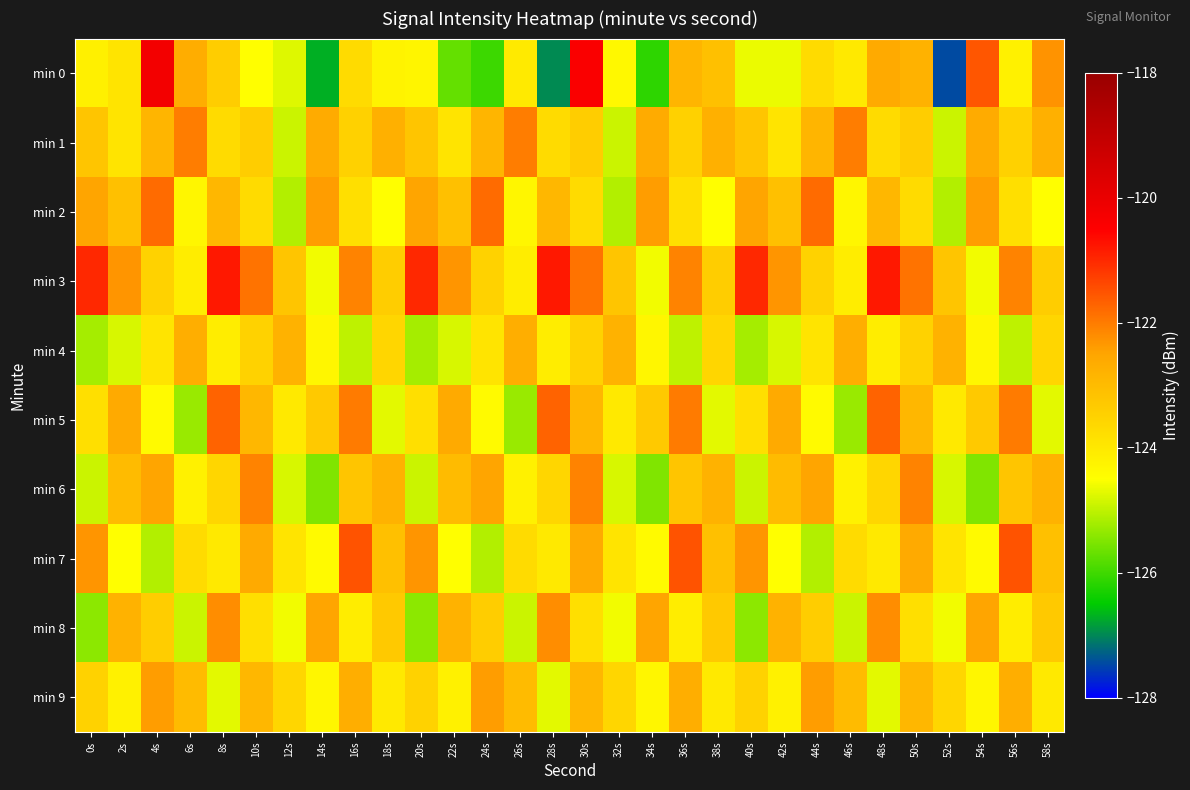

Reading right to left, what are all the values shown in this chart?

min 0: 58s=-122.3	56s=-124.2	54s=-121.6	52s=-127.4	50s=-122.8	48s=-122.6	46s=-124.0	44s=-123.7	42s=-124.7	40s=-124.7	38s=-123.1	36s=-122.9	34s=-126.1	32s=-124.4	30s=-120.4	28s=-127.0	26s=-124.0	24s=-126.0	22s=-125.7	20s=-124.3	18s=-124.2	16s=-123.7	14s=-126.7	12s=-124.7	10s=-124.5	8s=-123.4	6s=-122.7	4s=-120.2	2s=-123.9	0s=-124.2
min 1: 58s=-122.7	56s=-123.5	54s=-122.6	52s=-124.9	50s=-123.4	48s=-123.7	46s=-122.0	44s=-122.9	42s=-123.9	40s=-123.2	38s=-122.7	36s=-123.5	34s=-122.6	32s=-124.9	30s=-123.4	28s=-123.7	26s=-122.0	24s=-122.9	22s=-123.9	20s=-123.2	18s=-122.7	16s=-123.5	14s=-122.6	12s=-124.9	10s=-123.4	8s=-123.7	6s=-122.0	4s=-122.9	2s=-123.9	0s=-123.2
min 2: 58s=-124.5	56s=-123.8	54s=-122.4	52s=-125.1	50s=-123.7	48s=-122.9	46s=-124.3	44s=-121.8	42s=-123.1	40s=-122.5	38s=-124.5	36s=-123.8	34s=-122.4	32s=-125.1	30s=-123.7	28s=-122.9	26s=-124.3	24s=-121.8	22s=-123.1	20s=-122.5	18s=-124.5	16s=-123.8	14s=-122.4	12s=-125.1	10s=-123.7	8s=-122.9	6s=-124.3	4s=-121.8	2s=-123.1	0s=-122.5
min 3: 58s=-123.4	56s=-122.1	54s=-124.6	52s=-123.2	50s=-121.9	48s=-120.8	46s=-124.1	44s=-123.5	42s=-122.3	40s=-121.0	38s=-123.4	36s=-122.1	34s=-124.6	32s=-123.2	30s=-121.9	28s=-120.8	26s=-124.1	24s=-123.5	22s=-122.3	20s=-121.0	18s=-123.4	16s=-122.1	14s=-124.6	12s=-123.2	10s=-121.9	8s=-120.8	6s=-124.1	4s=-123.5	2s=-122.3	0s=-121.0
min 4: 58s=-123.6	56s=-125.0	54s=-124.3	52s=-122.8	50s=-123.5	48s=-124.1	46s=-122.7	44s=-123.9	42s=-124.8	40s=-125.2	38s=-123.6	36s=-125.0	34s=-124.3	32s=-122.8	30s=-123.5	28s=-124.1	26s=-122.7	24s=-123.9	22s=-124.8	20s=-125.2	18s=-123.6	16s=-125.0	14s=-124.3	12s=-122.8	10s=-123.5	8s=-124.1	6s=-122.7	4s=-123.9	2s=-124.8	0s=-125.2
min 5: 58s=-124.7	56s=-122.0	54s=-123.3	52s=-124.0	50s=-122.9	48s=-121.7	46s=-125.3	44s=-124.4	42s=-122.6	40s=-123.8	38s=-124.7	36s=-122.0	34s=-123.3	32s=-124.0	30s=-122.9	28s=-121.7	26s=-125.3	24s=-124.4	22s=-122.6	20s=-123.8	18s=-124.7	16s=-122.0	14s=-123.3	12s=-124.0	10s=-122.9	8s=-121.7	6s=-125.3	4s=-124.4	2s=-122.6	0s=-123.8
min 6: 58s=-122.8	56s=-123.2	54s=-125.5	52s=-124.8	50s=-122.1	48s=-123.6	46s=-124.2	44s=-122.5	42s=-123.0	40s=-124.9	38s=-122.8	36s=-123.2	34s=-125.5	32s=-124.8	30s=-122.1	28s=-123.6	26s=-124.2	24s=-122.5	22s=-123.0	20s=-124.9	18s=-122.8	16s=-123.2	14s=-125.5	12s=-124.8	10s=-122.1	8s=-123.6	6s=-124.2	4s=-122.5	2s=-123.0	0s=-124.9
min 7: 58s=-123.1	56s=-121.5	54s=-124.4	52s=-123.9	50s=-122.6	48s=-124.0	46s=-123.7	44s=-125.1	42s=-124.5	40s=-122.3	38s=-123.1	36s=-121.5	34s=-124.4	32s=-123.9	30s=-122.6	28s=-124.0	26s=-123.7	24s=-125.1	22s=-124.5	20s=-122.3	18s=-123.1	16s=-121.5	14s=-124.4	12s=-123.9	10s=-122.6	8s=-124.0	6s=-123.7	4s=-125.1	2s=-124.5	0s=-122.3
min 8: 58s=-123.3	56s=-124.1	54s=-122.5	52s=-124.6	50s=-123.8	48s=-122.2	46s=-124.9	44s=-123.4	42s=-122.8	40s=-125.4	38s=-123.3	36s=-124.1	34s=-122.5	32s=-124.6	30s=-123.8	28s=-122.2	26s=-124.9	24s=-123.4	22s=-122.8	20s=-125.4	18s=-123.3	16s=-124.1	14s=-122.5	12s=-124.6	10s=-123.8	8s=-122.2	6s=-124.9	4s=-123.4	2s=-122.8	0s=-125.4
min 9: 58s=-124.0	56s=-122.7	54s=-124.3	52s=-123.6	50s=-122.9	48s=-124.7	46s=-123.0	44s=-122.4	42s=-124.2	40s=-123.5	38s=-124.0	36s=-122.7	34s=-124.3	32s=-123.6	30s=-122.9	28s=-124.7	26s=-123.0	24s=-122.4	22s=-124.2	20s=-123.5	18s=-124.0	16s=-122.7	14s=-124.3	12s=-123.6	10s=-122.9	8s=-124.7	6s=-123.0	4s=-122.4	2s=-124.2	0s=-123.5